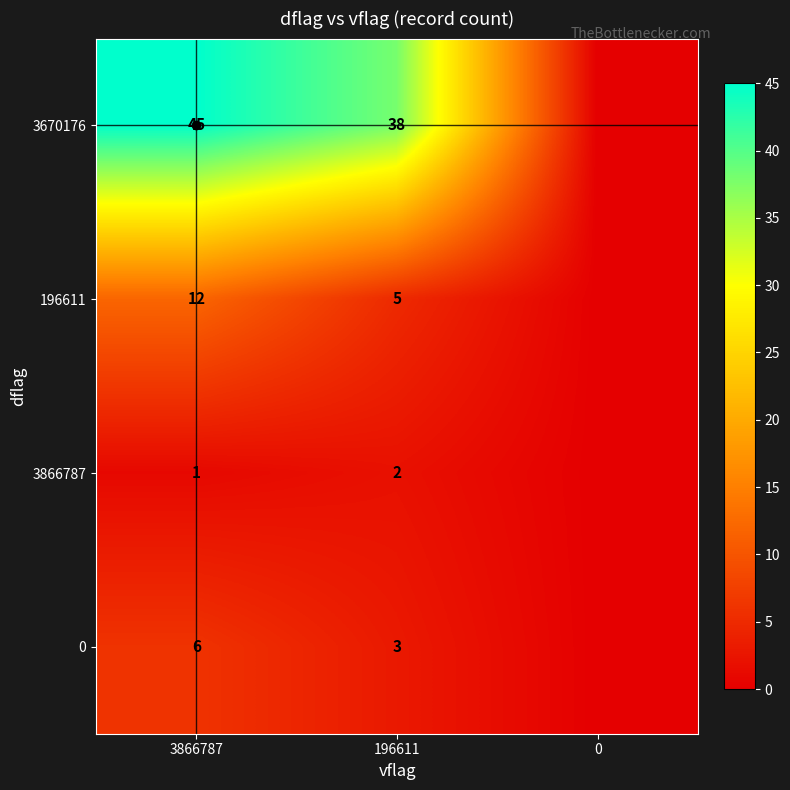

The 3866787 series shows 1 at 3866787. True or false?

True